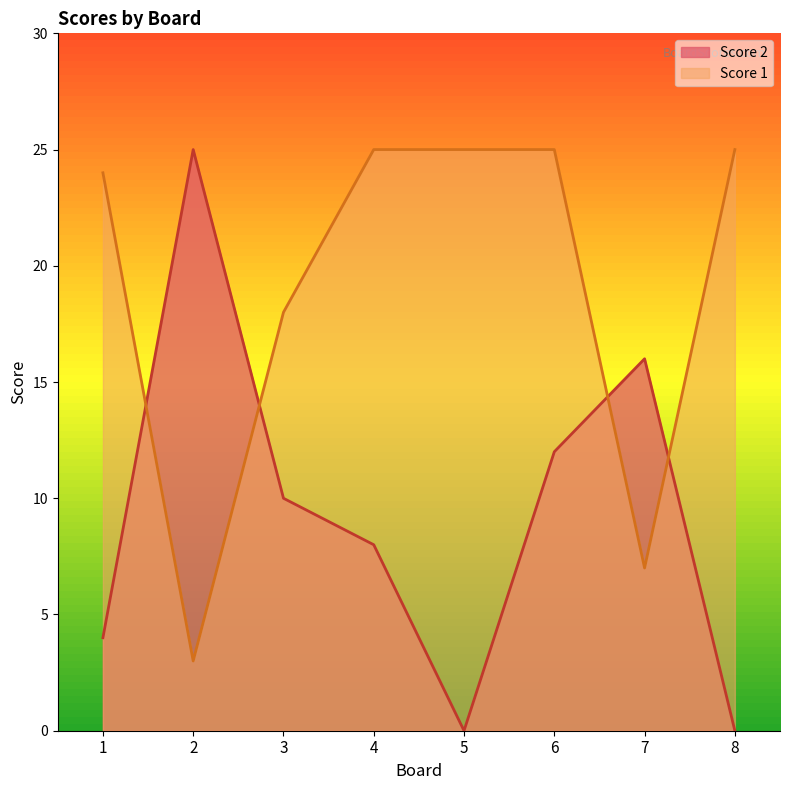

Count the Score 2 values in the range 4 to 16.

5